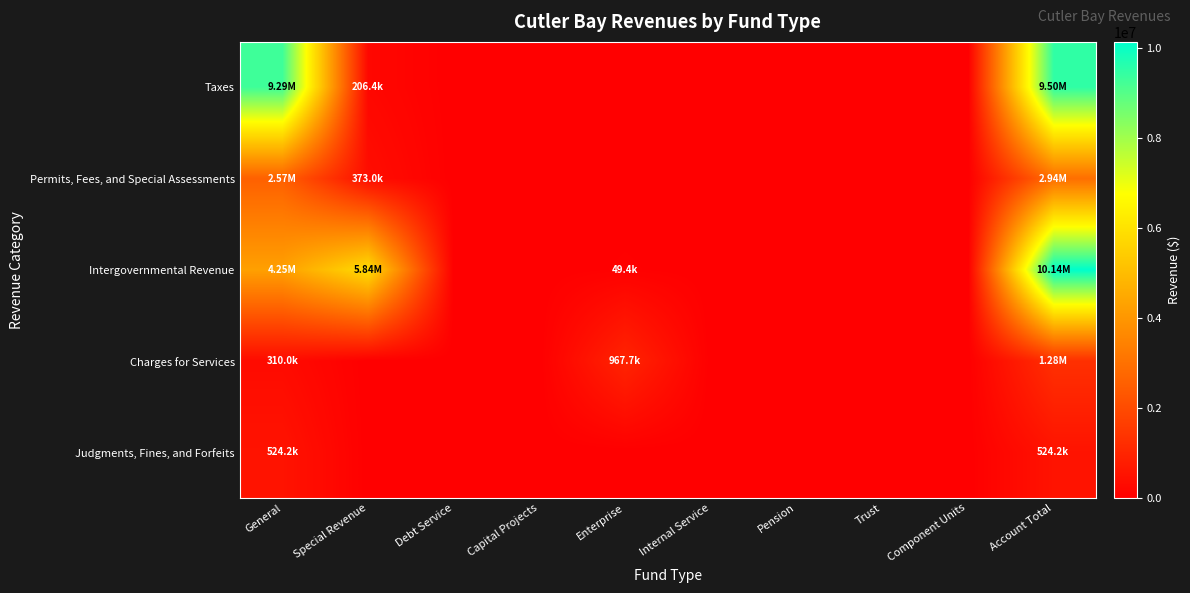

Count the number of data series in this chart.

5